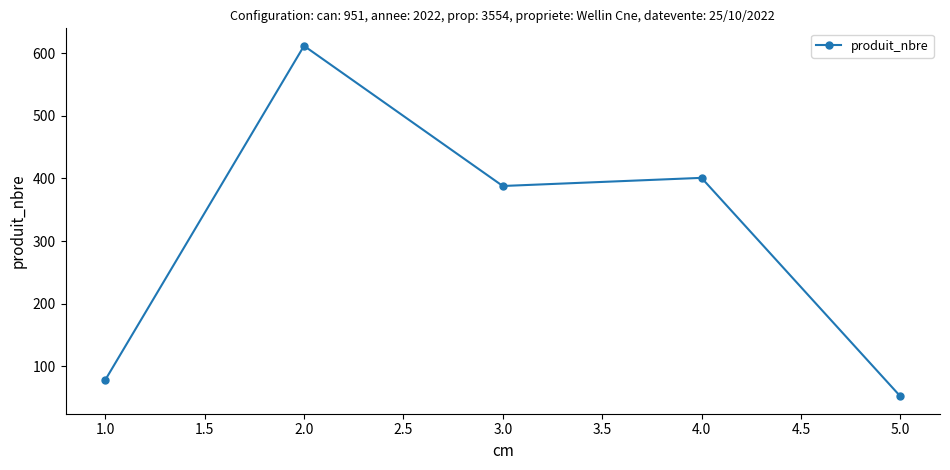

Which label corresponds to the smallest value in the chart?

5.0